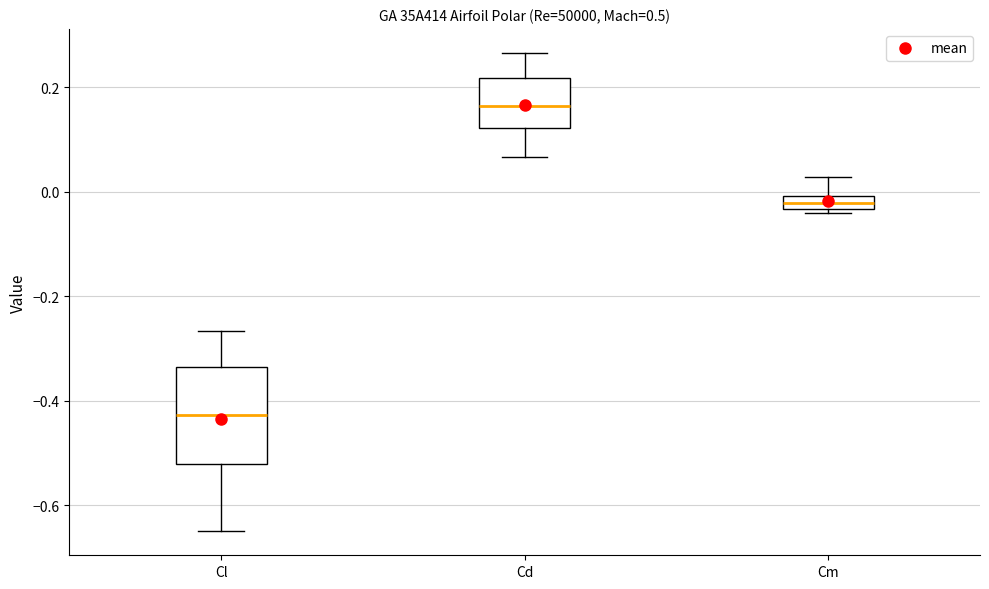

Which box is the tallest, from its lower edge to its upper edge?

Cl